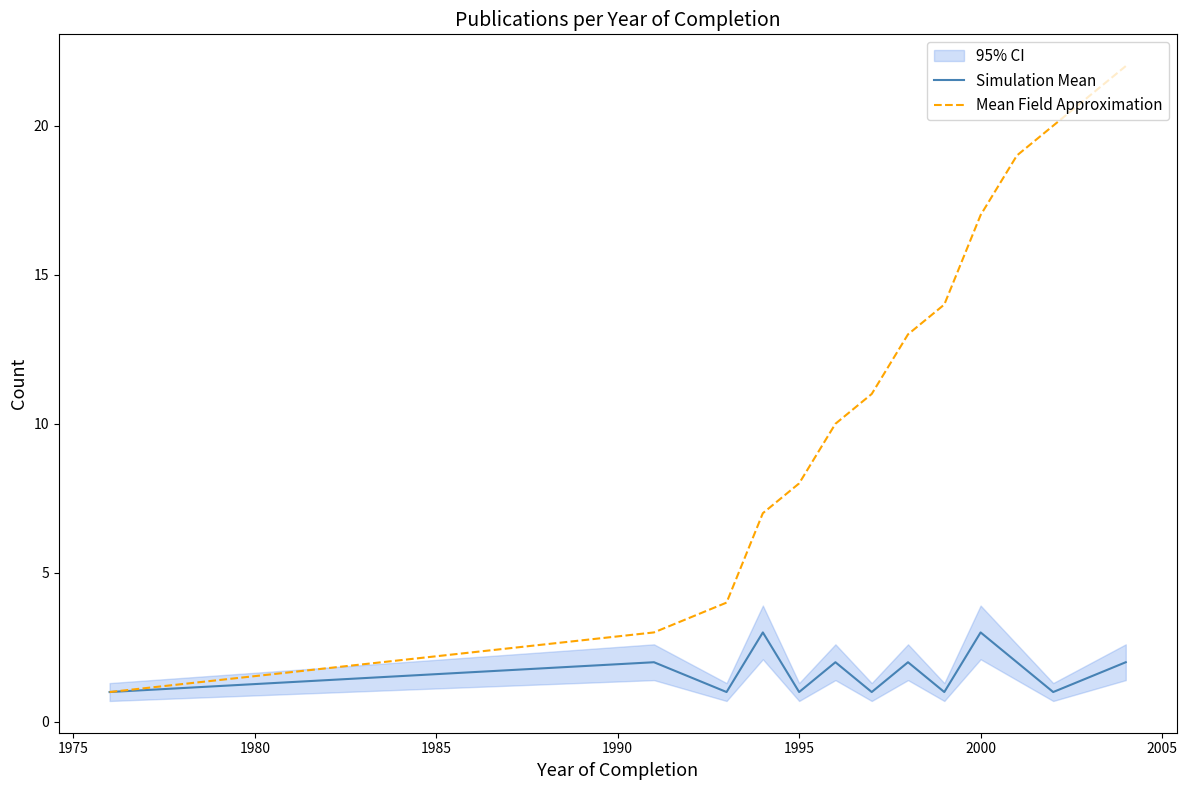

What is the maximum value for Mean Field Approximation?

22